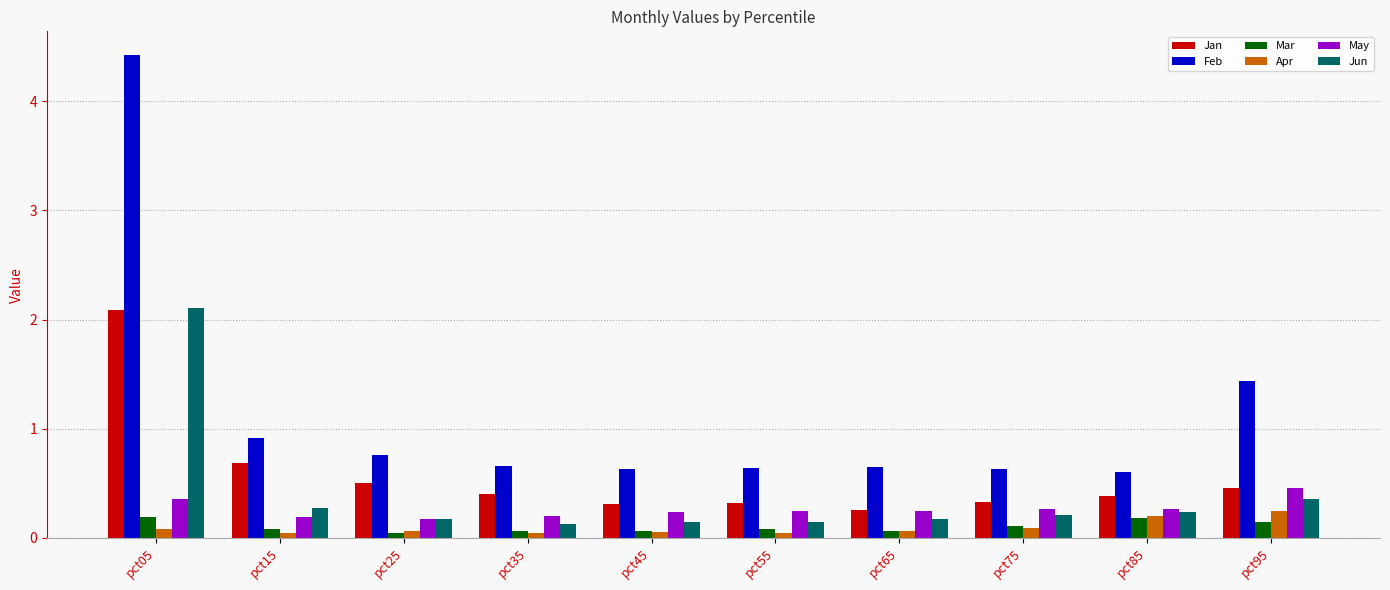

What is the highest value of the May series?

0.5